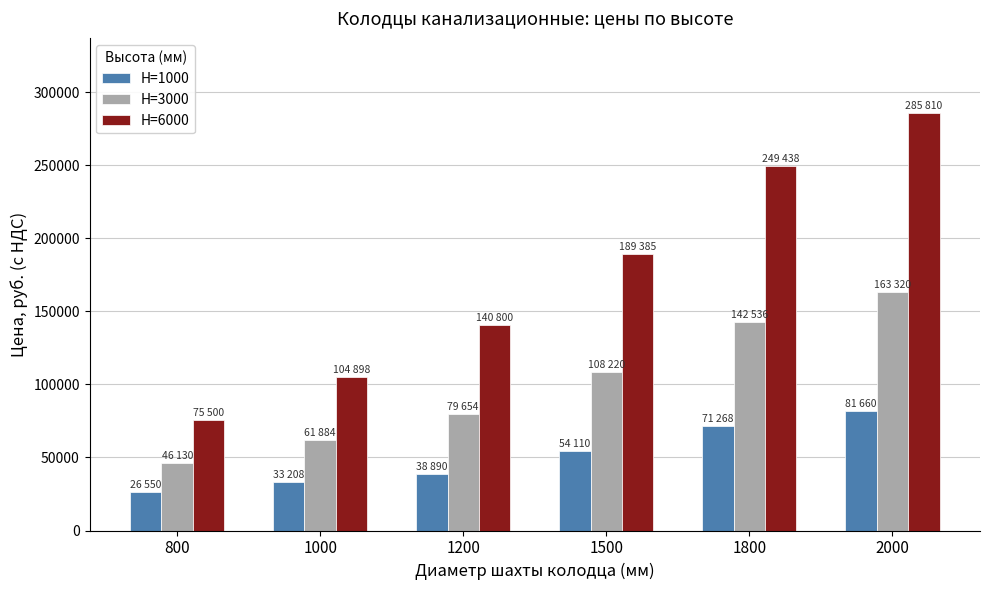

What value does the H=1000 series have at 2000?

81660